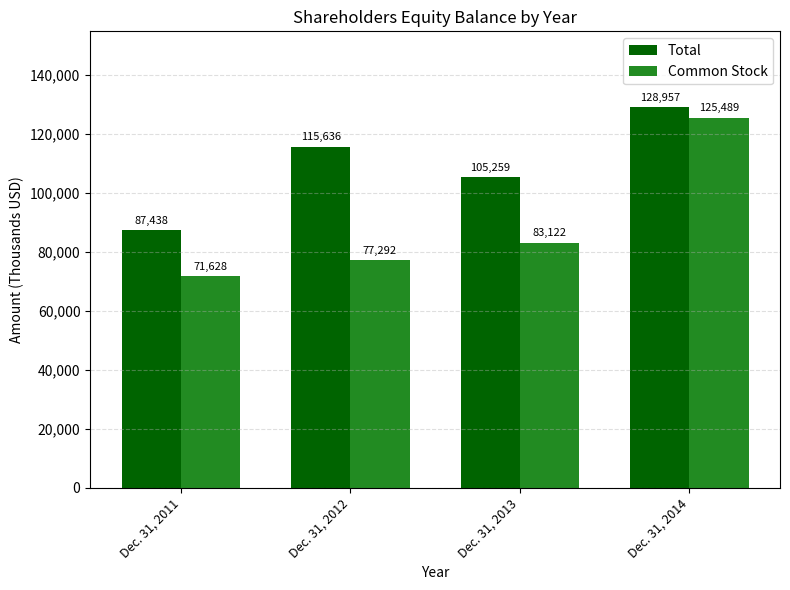

Which label corresponds to the largest value in the chart?

Dec. 31, 2014